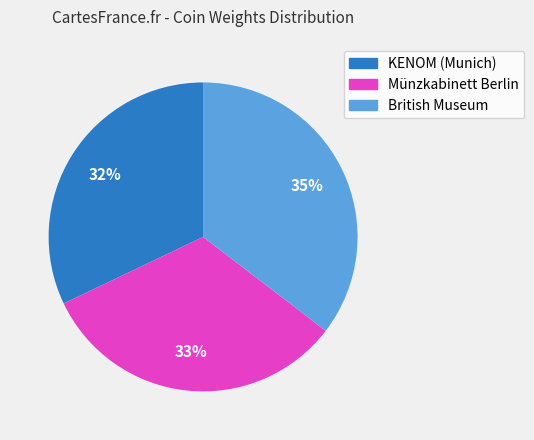

Does KENOM (Munich) represent more than half of the total?

No